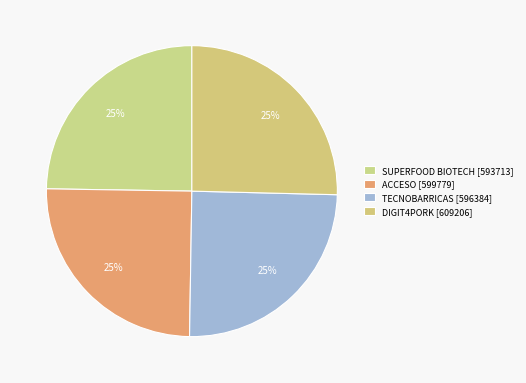

Does TECNOBARRICAS [596384] represent more than half of the total?

No